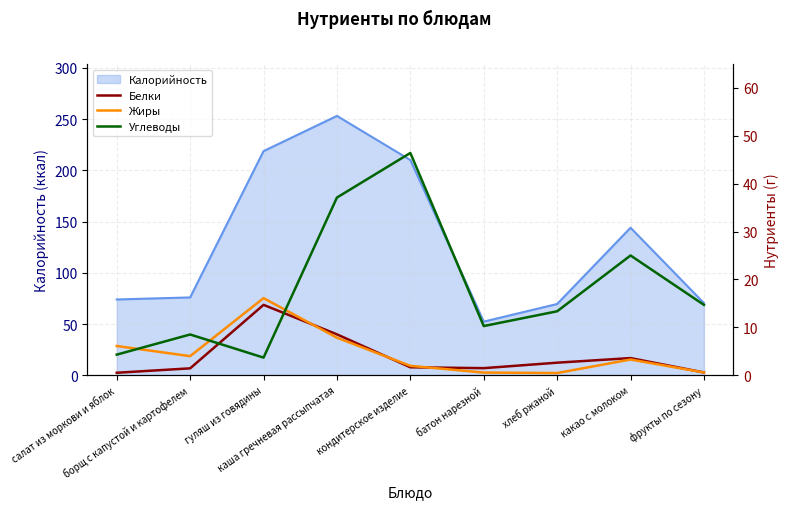

What is the minimum value for Жиры?

0.5